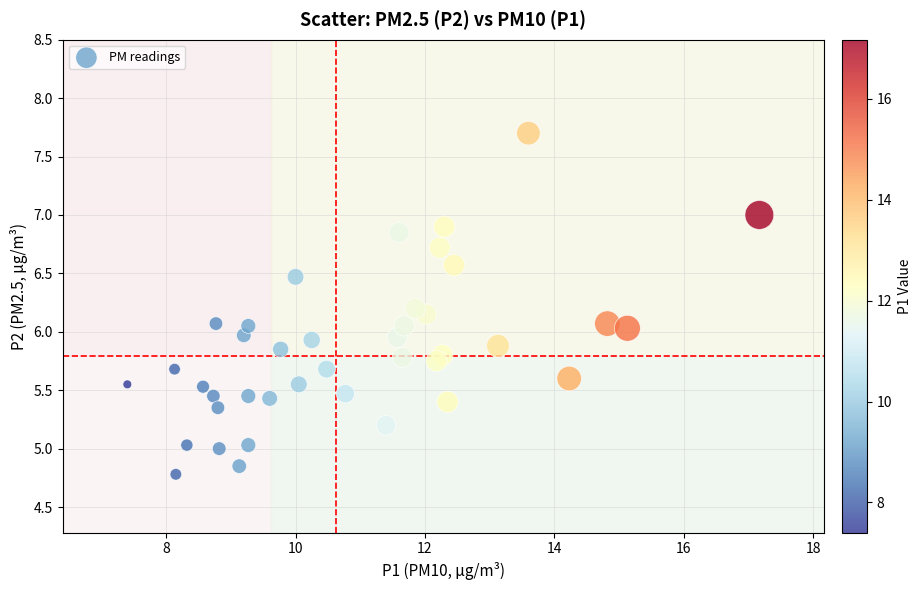

What is the range of Y values (max minus min)?

2.9